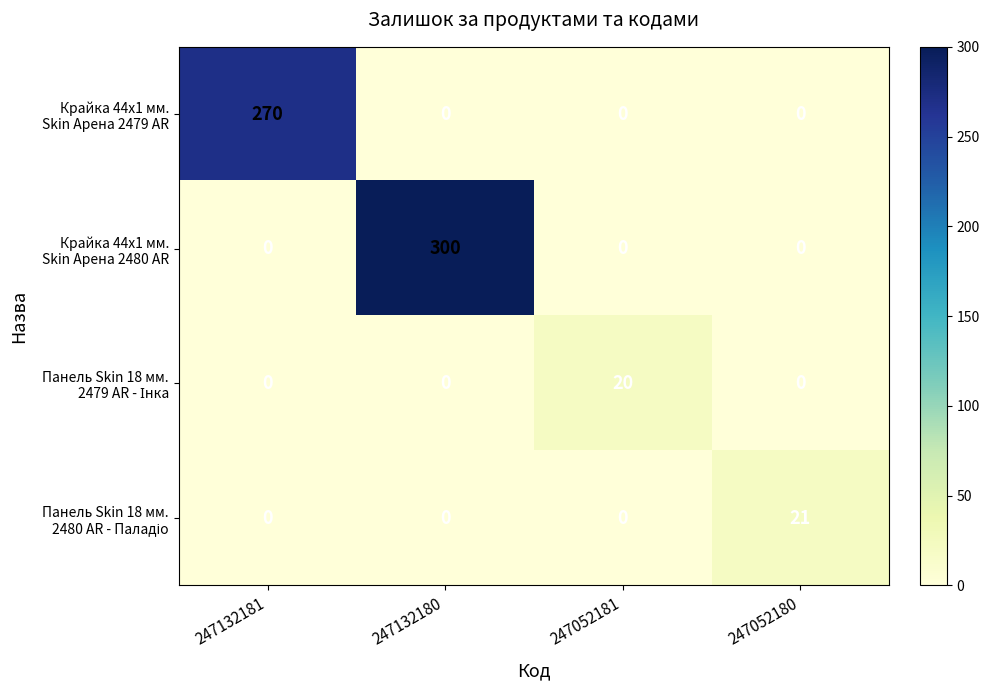

What is the difference between the highest and lowest values at 247132180?

300